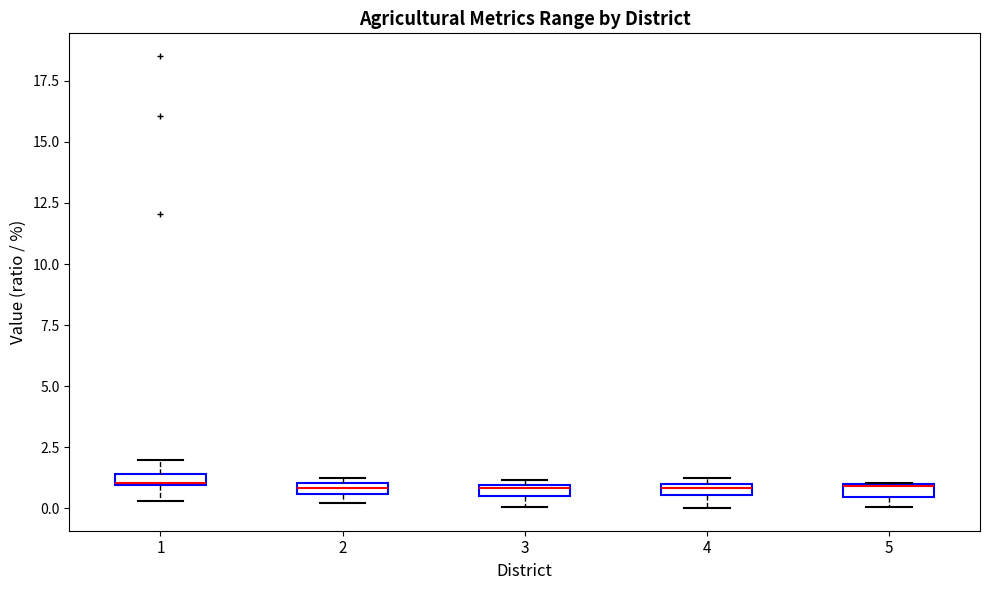

Where is the lower edge of the box at x = 2 on the y-axis? The values are not printed on the chart, so give them approximately, as read against the axis.

0.5